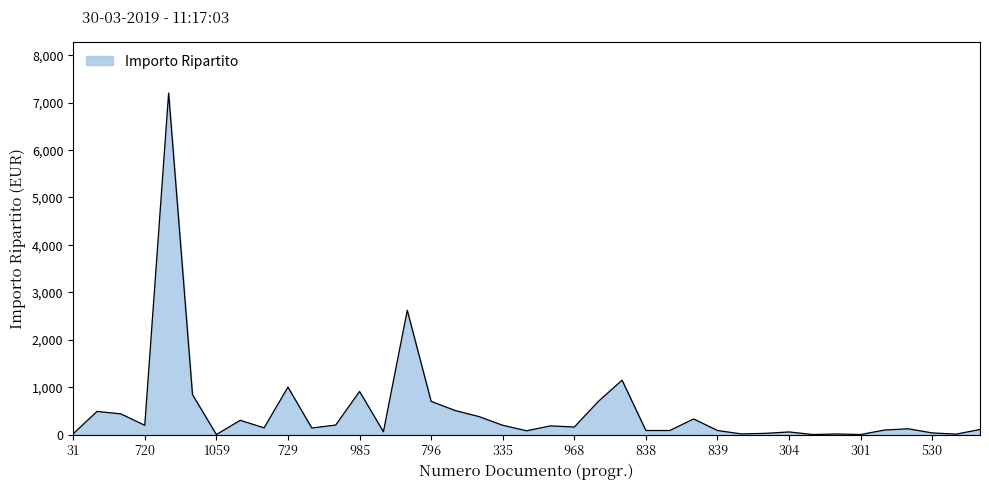

What is the average value?

503.9